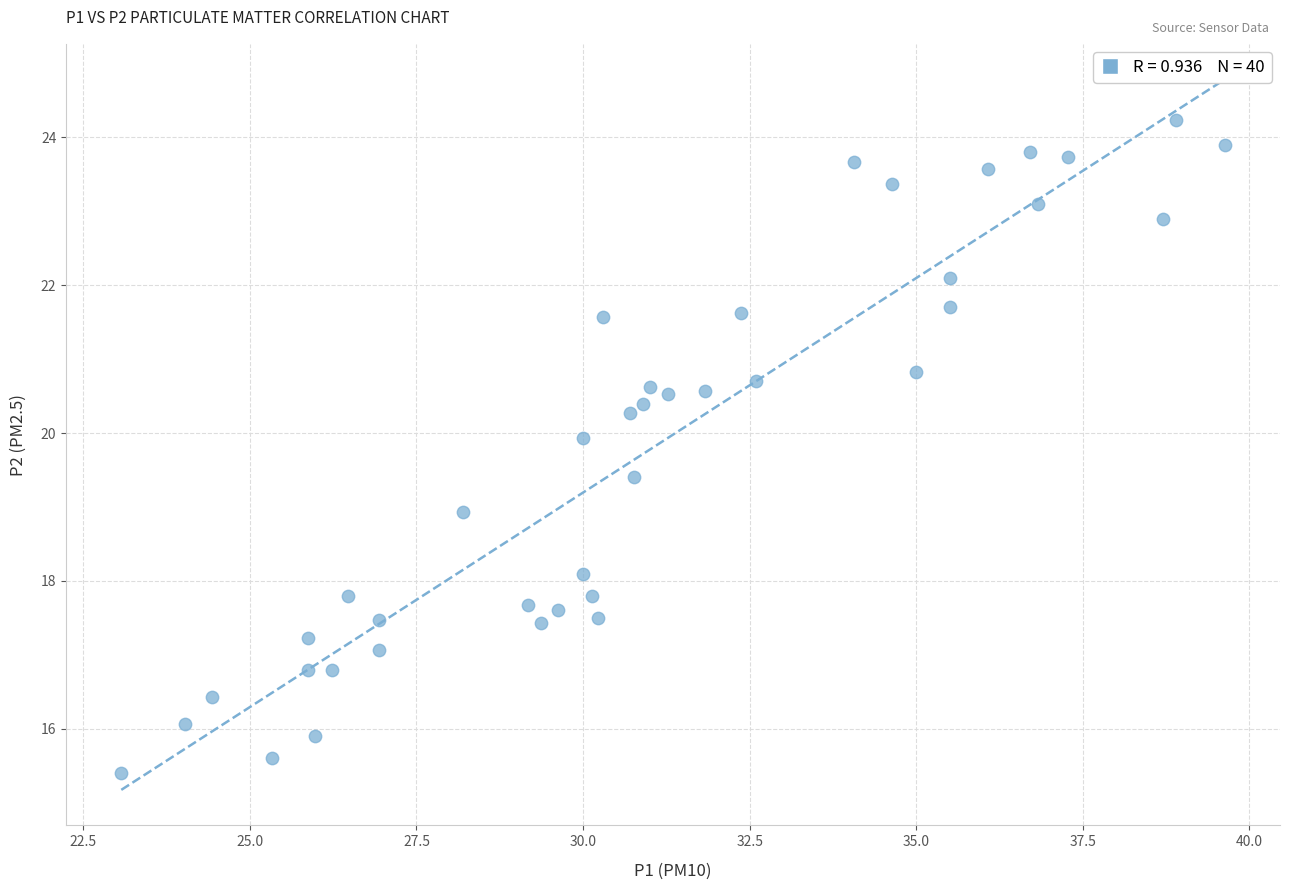

What is the range of Y values (max minus min)?

8.8